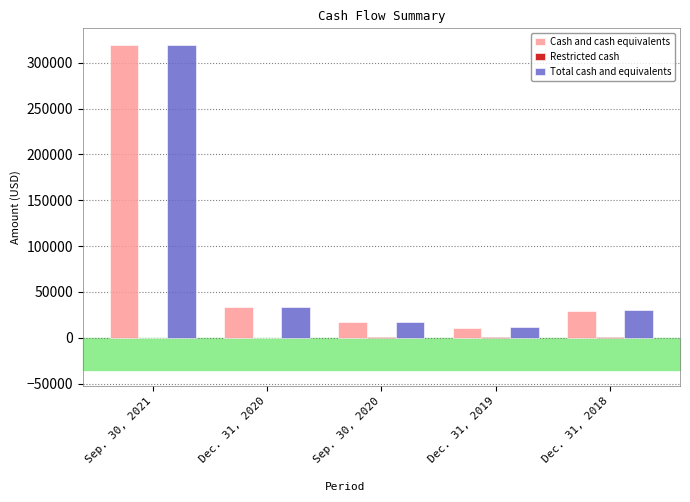

What is the maximum value shown in the chart?

319867